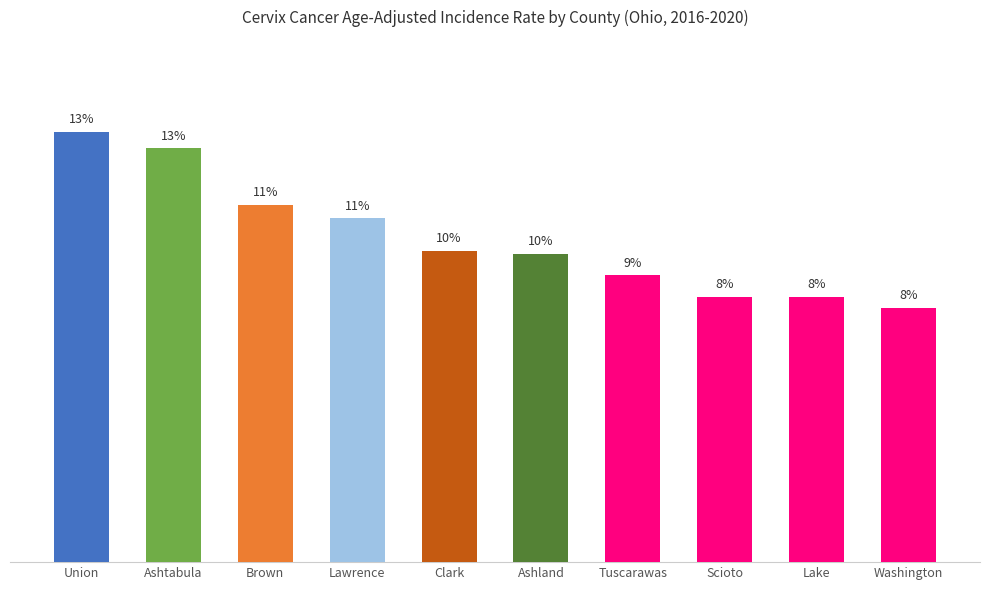

What is the sum of the values at Scioto and Ashland?

21.2